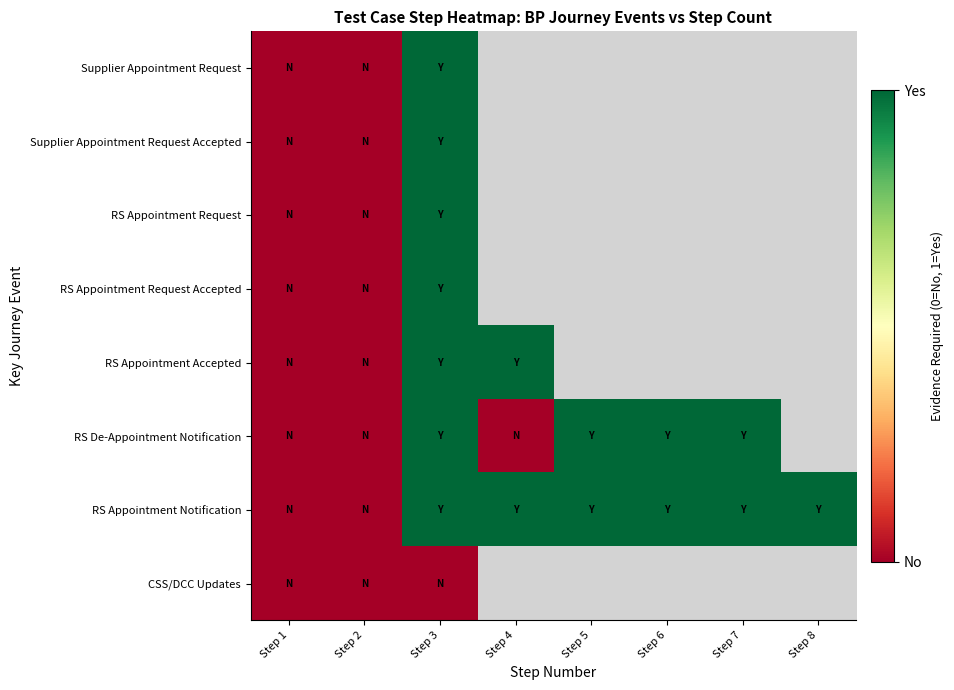

Rank the series at Step 3 from highest to lowest value.

Supplier Appointment Request, Supplier Appointment Request Accepted, RS Appointment Request, RS Appointment Request Accepted, RS Appointment Accepted, RS De-Appointment Notification, RS Appointment Notification, CSS/DCC Updates